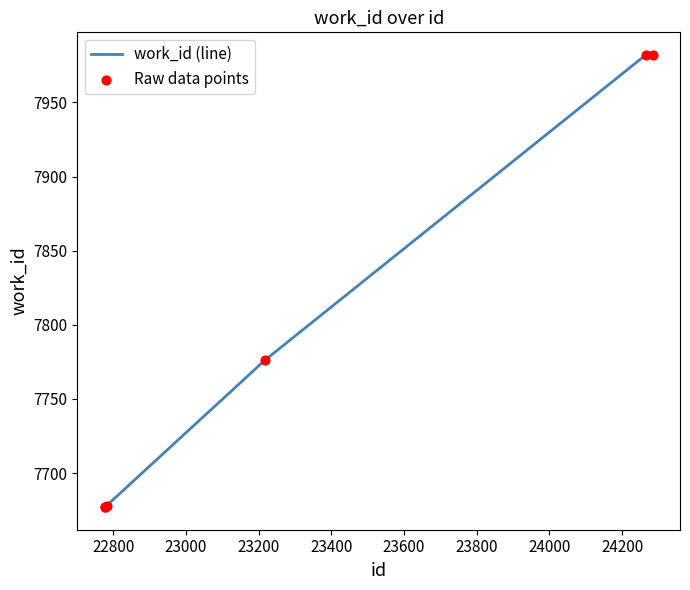

True or false: the data has more than 2 interior local peaks.

False